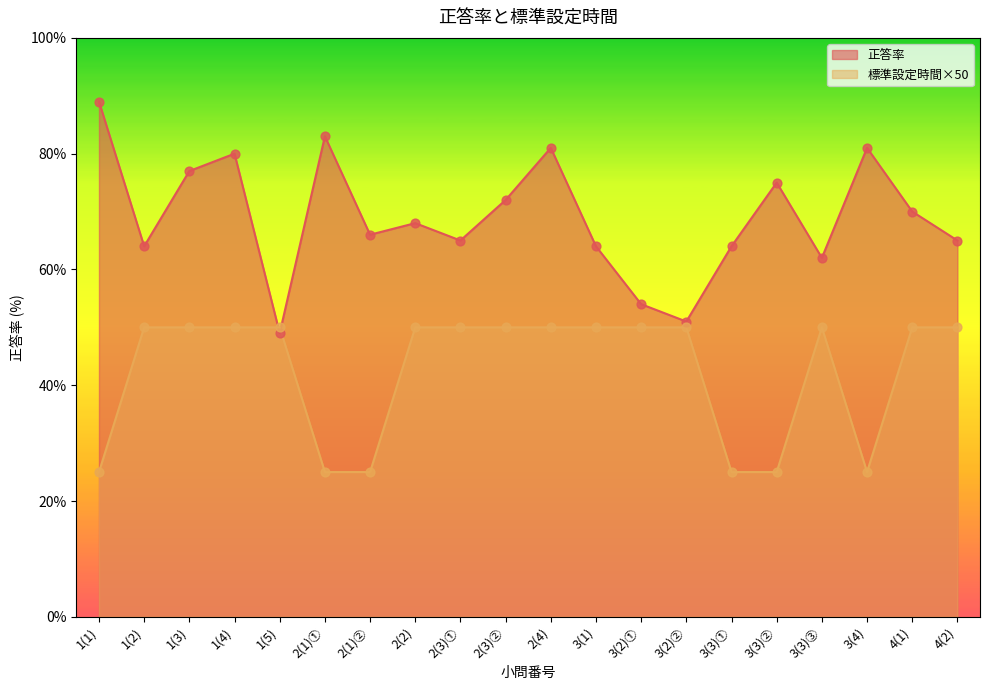

Which series contains the lowest Y value?

標準設定時間